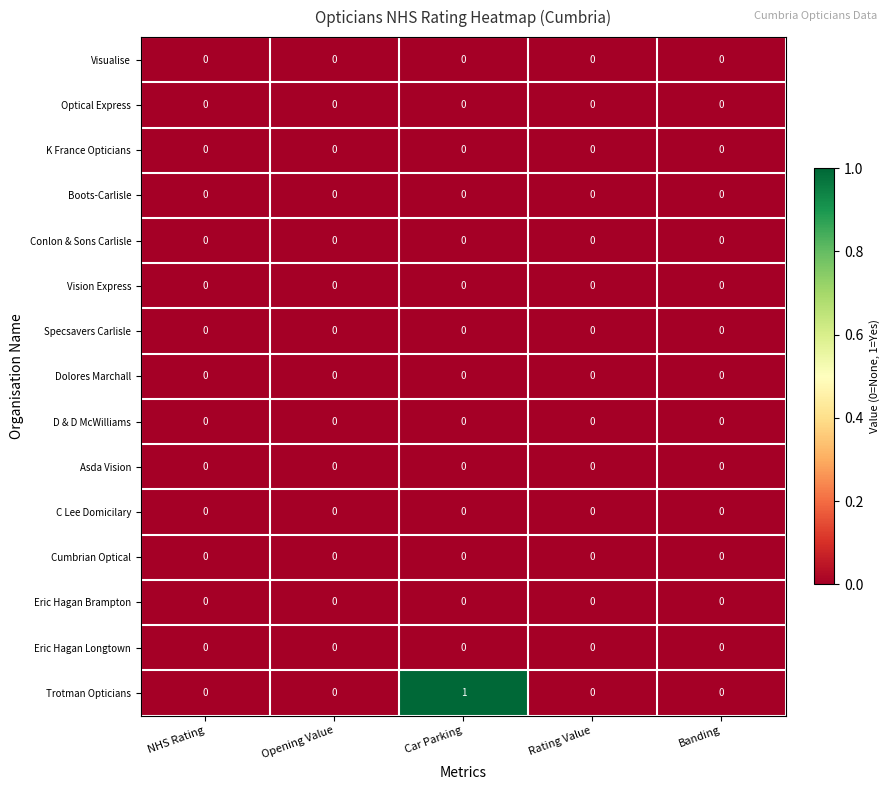

Which series has the widest spread of values?

Trotman Opticians